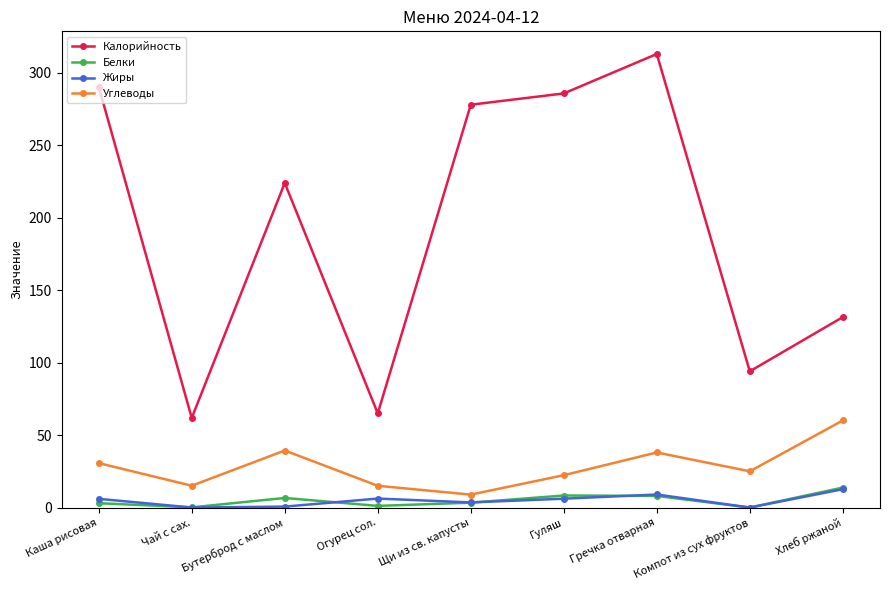

True or false: Калорийность has a value of 65.0 at Огурец сол..

True